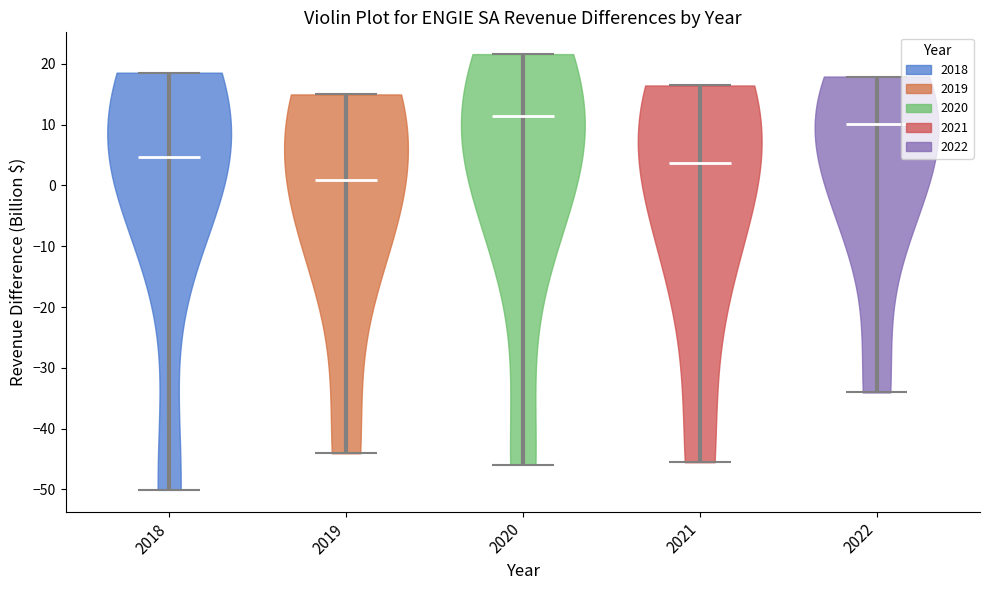

Reading left to right, read every violin against the y-axis: where its median line is, and the lowest and highest points it reaches. The values are not printed on the chart, so give them approximately, as read against the axis.

2018: median line 5, lowest point -50, highest point 19
2019: median line 1, lowest point -44, highest point 15
2020: median line 11, lowest point -46, highest point 22
2021: median line 4, lowest point -46, highest point 16
2022: median line 10, lowest point -34, highest point 18